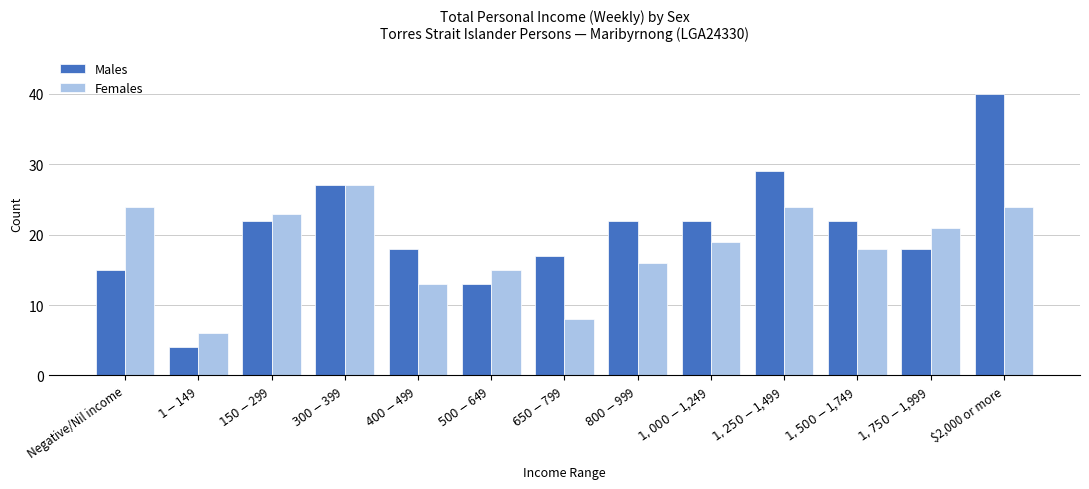

True or false: Females has a value of 24 at Negative/Nil income.

True